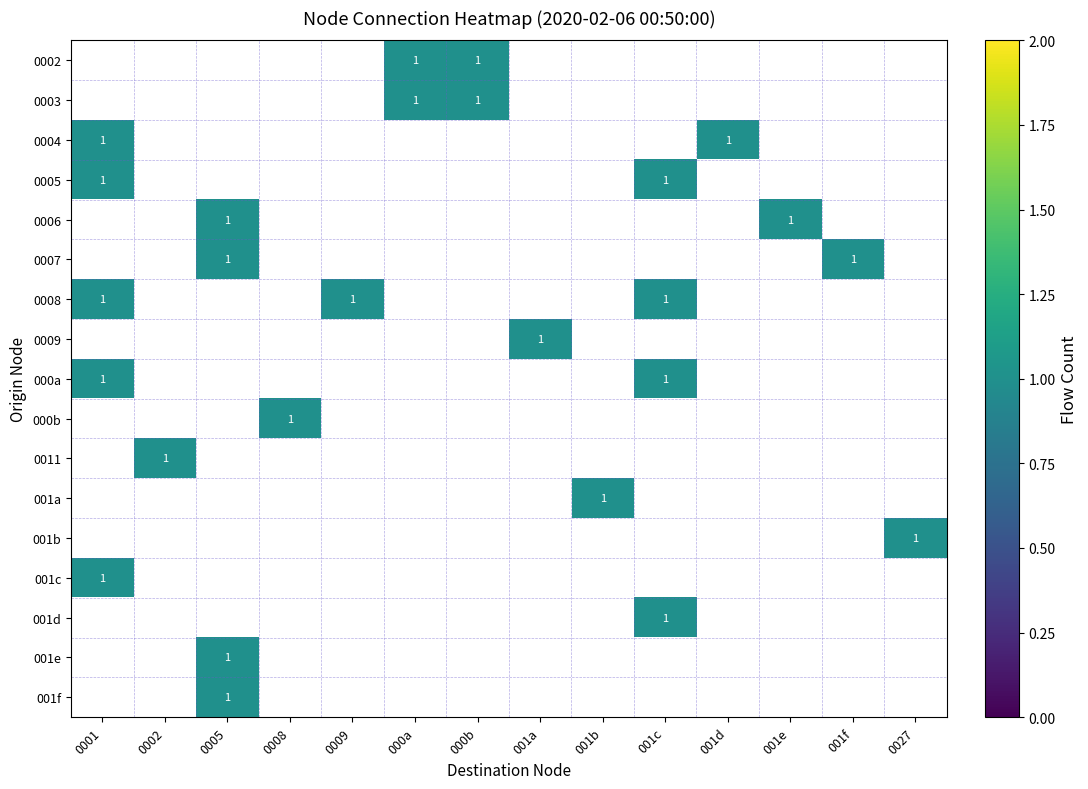

What is the smallest value displayed?

1.0